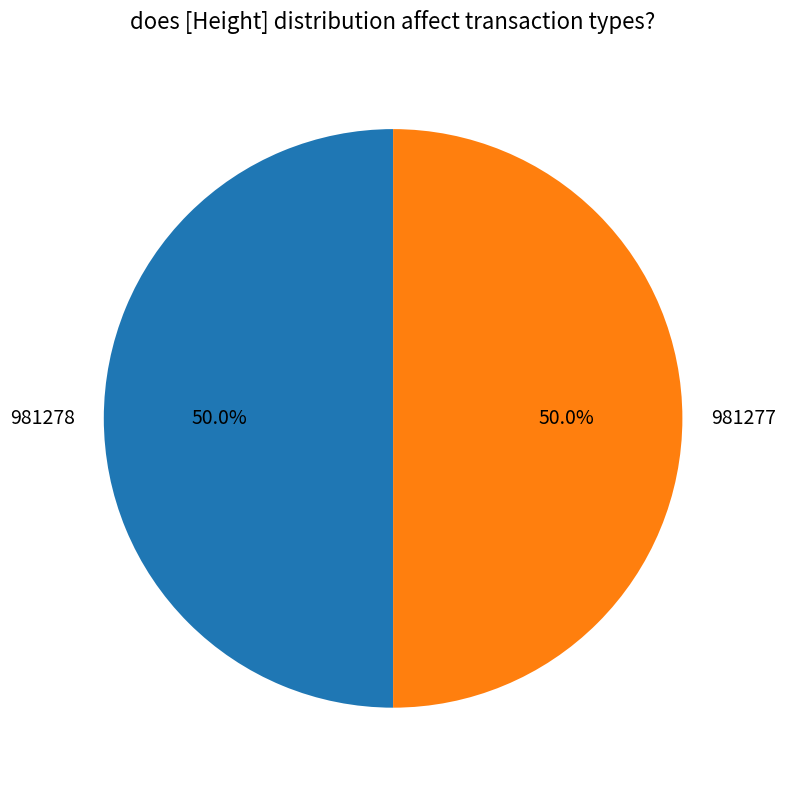

Approximately how many times larger is the value at 981278 compared to 981277?

1.0